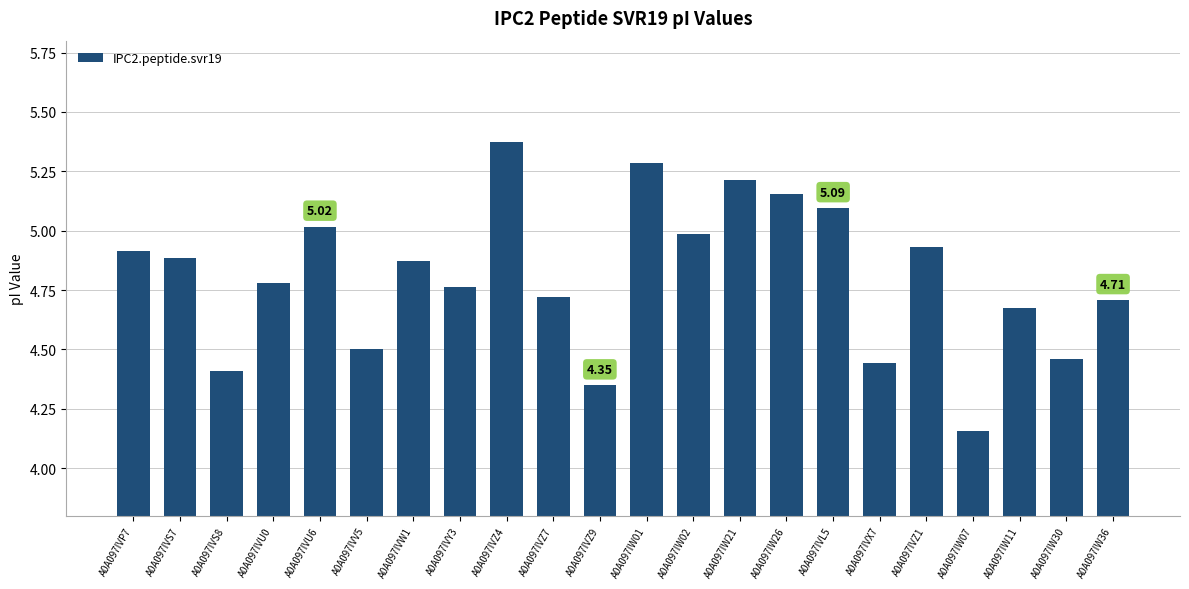

Approximately how many times larger is the value at A0A097IVY3 compared to A0A097IVS8?

1.1